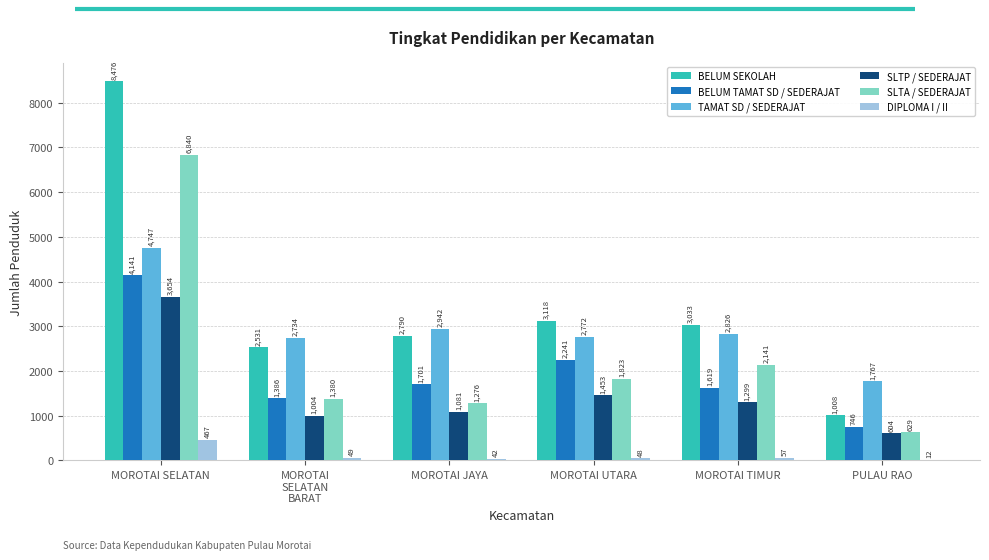

The BELUM SEKOLAH series shows 5196 at MOROTAI UTARA. True or false?

False